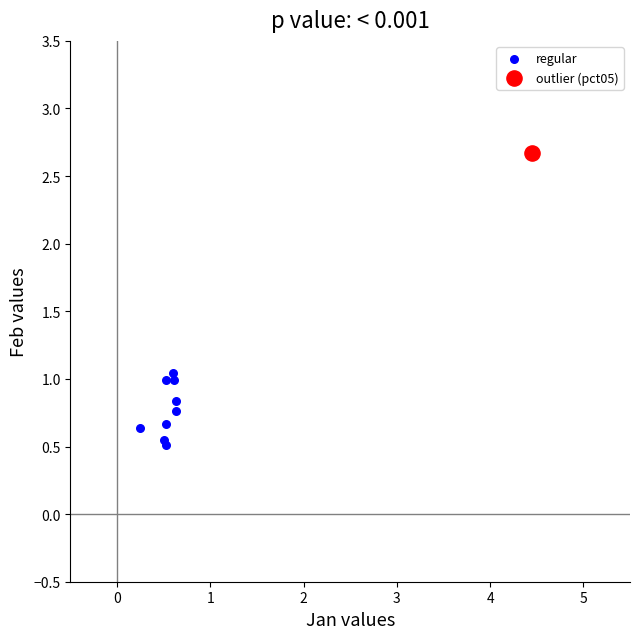

What are all the series names shown in the legend?

regular, outlier (pct05)